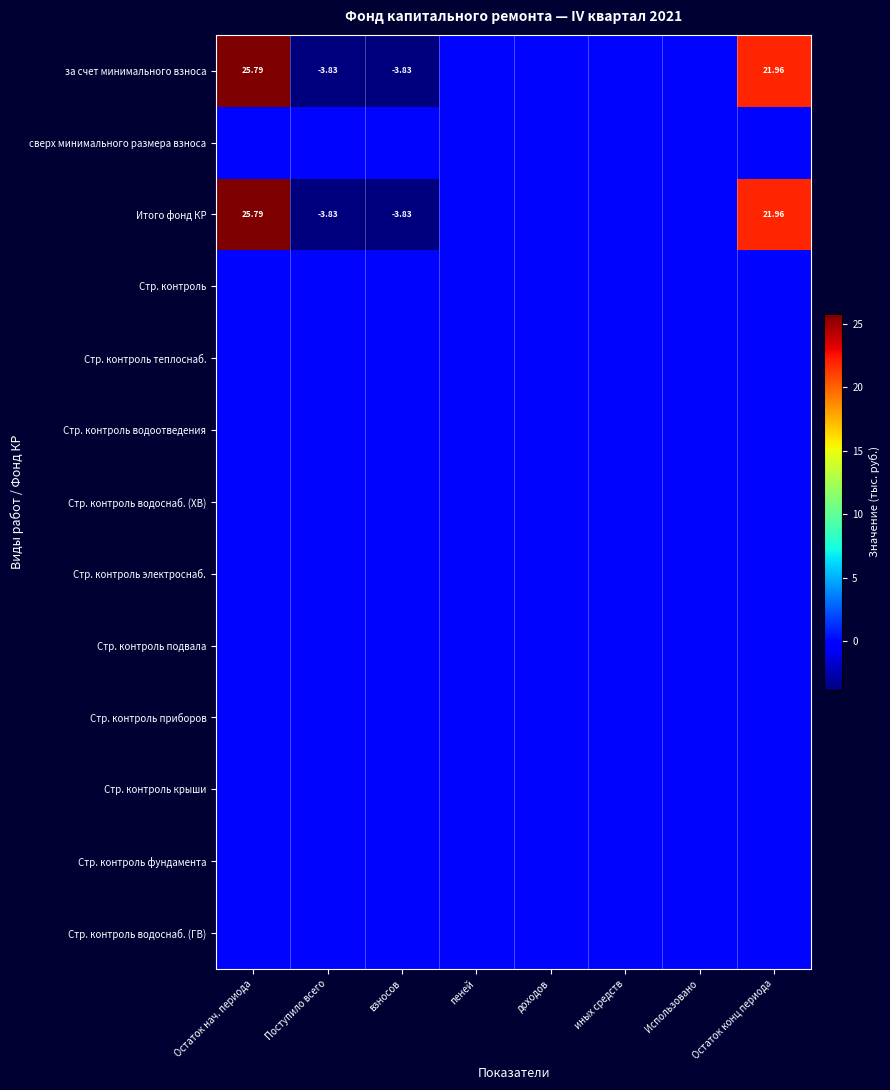

Which series has the widest spread of values?

за счет минимального взноса